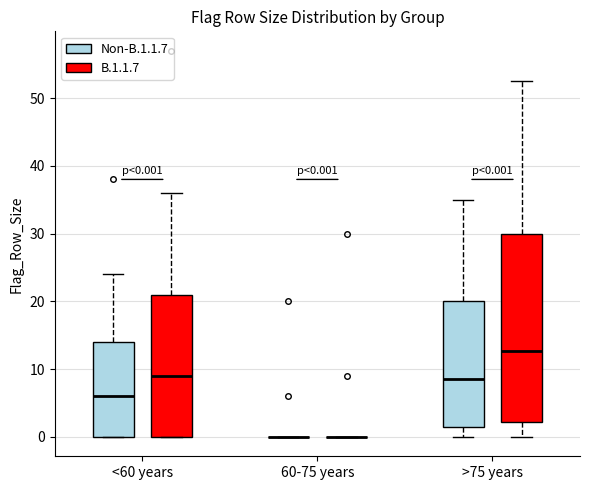

Comparing the boxes themselves (not the whiskers), which one is the tallest?

>75 years (B.1.1.7)